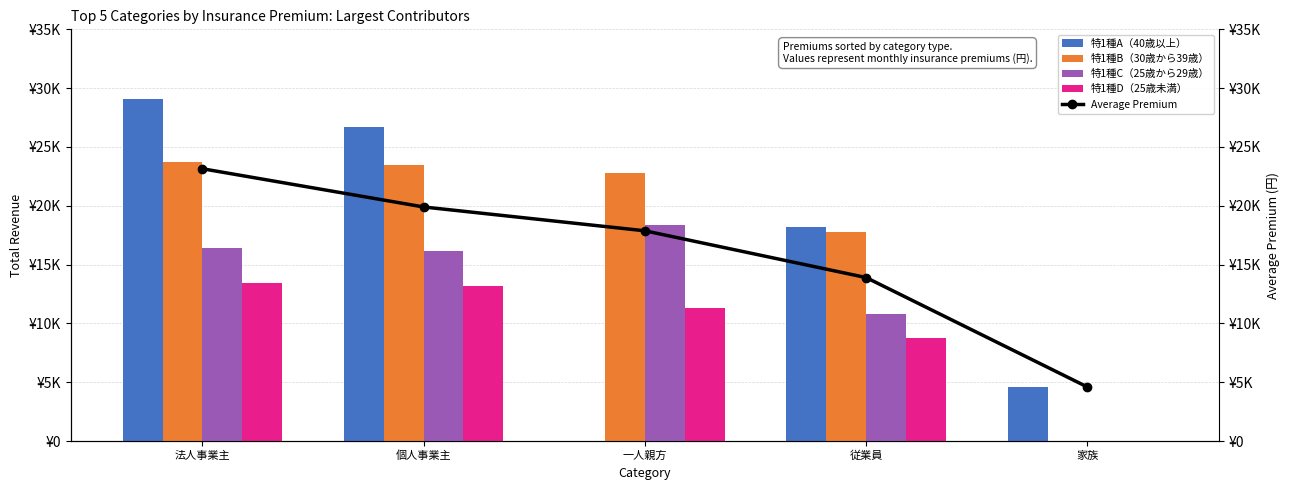

What is the average value of the 特1種D（25歳未満） series?

9340